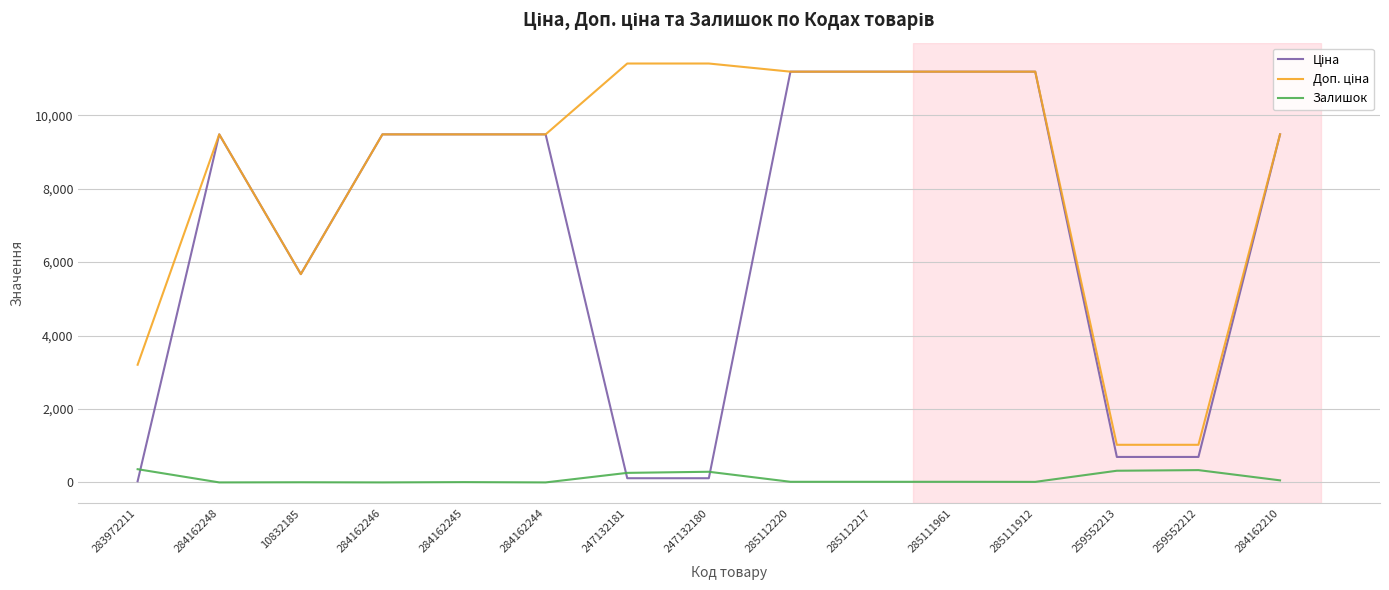

What is the difference between the highest and lowest values at 259552213?

706.6